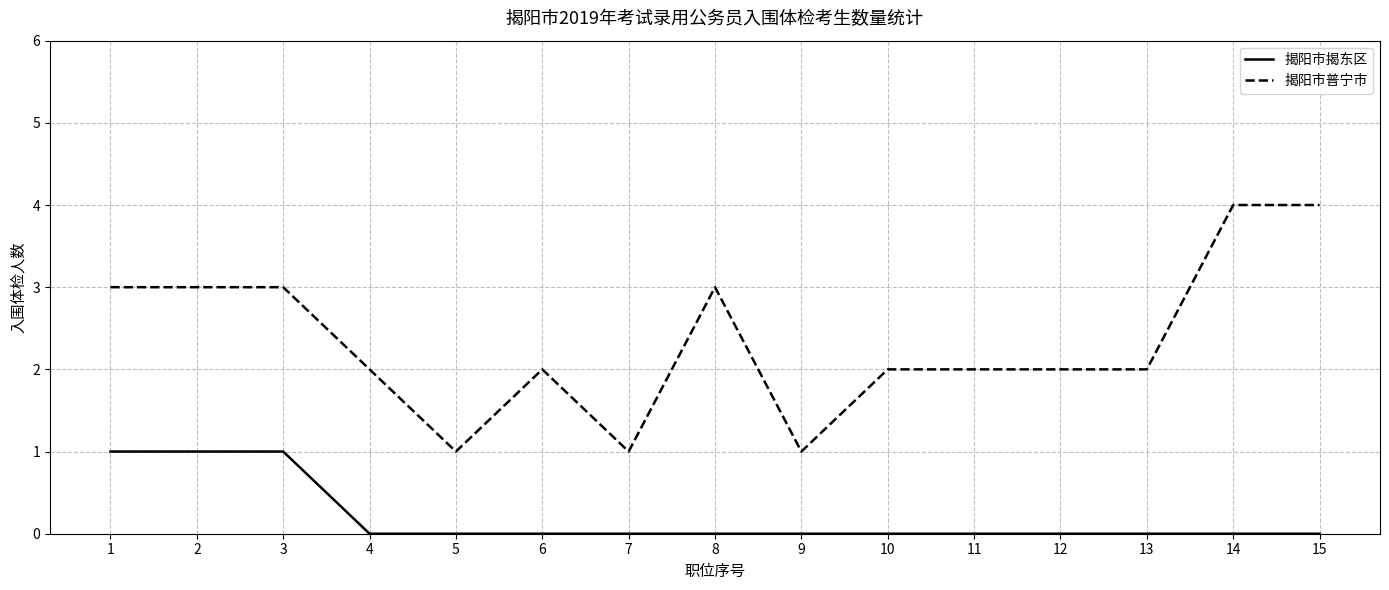

Reading right to left, what are all the values shown in this chart?

揭阳市揭东区: 15=0	14=0	13=0	12=0	11=0	10=0	9=0	8=0	7=0	6=0	5=0	4=0	3=1	2=1	1=1
揭阳市普宁市: 15=4	14=4	13=2	12=2	11=2	10=2	9=1	8=3	7=1	6=2	5=1	4=2	3=3	2=3	1=3